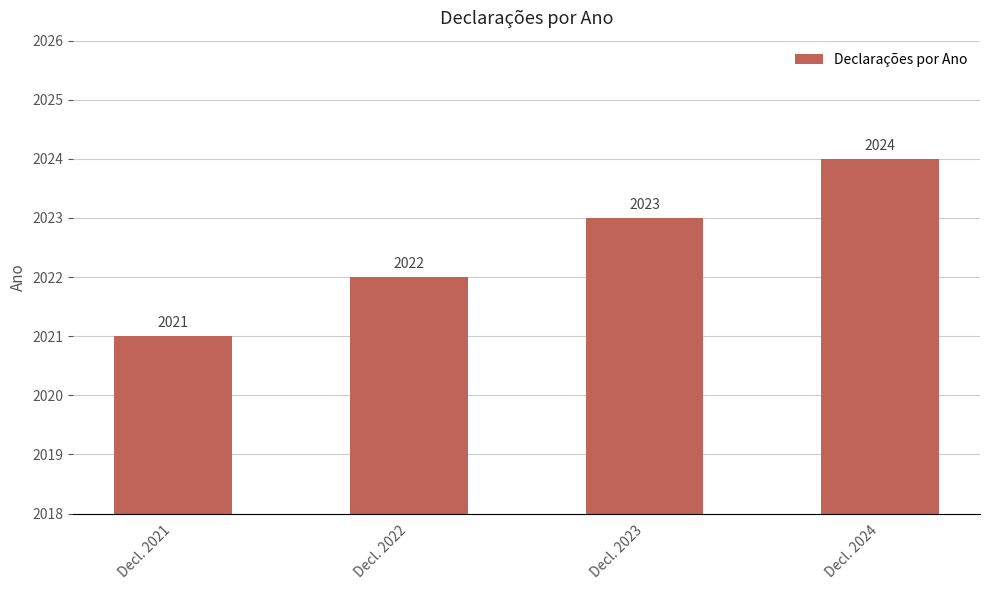

How many distinct data groups are displayed?

1